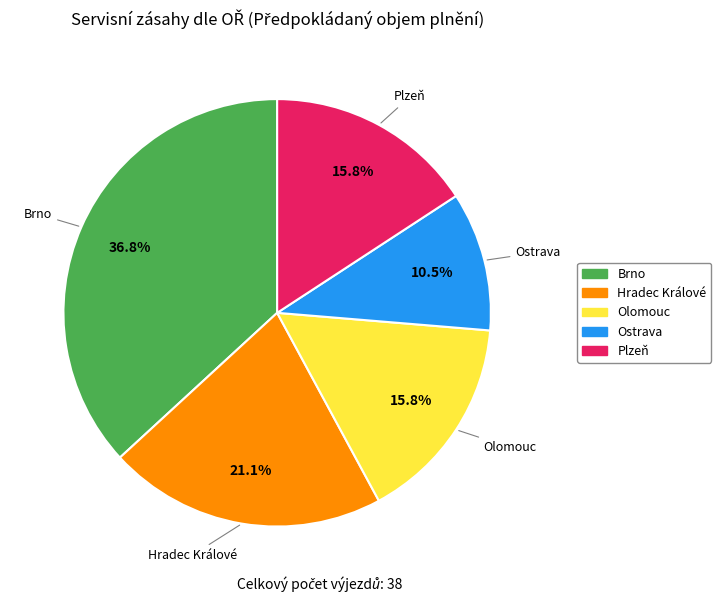

Is there any slice that represents more than half of the pie?

No